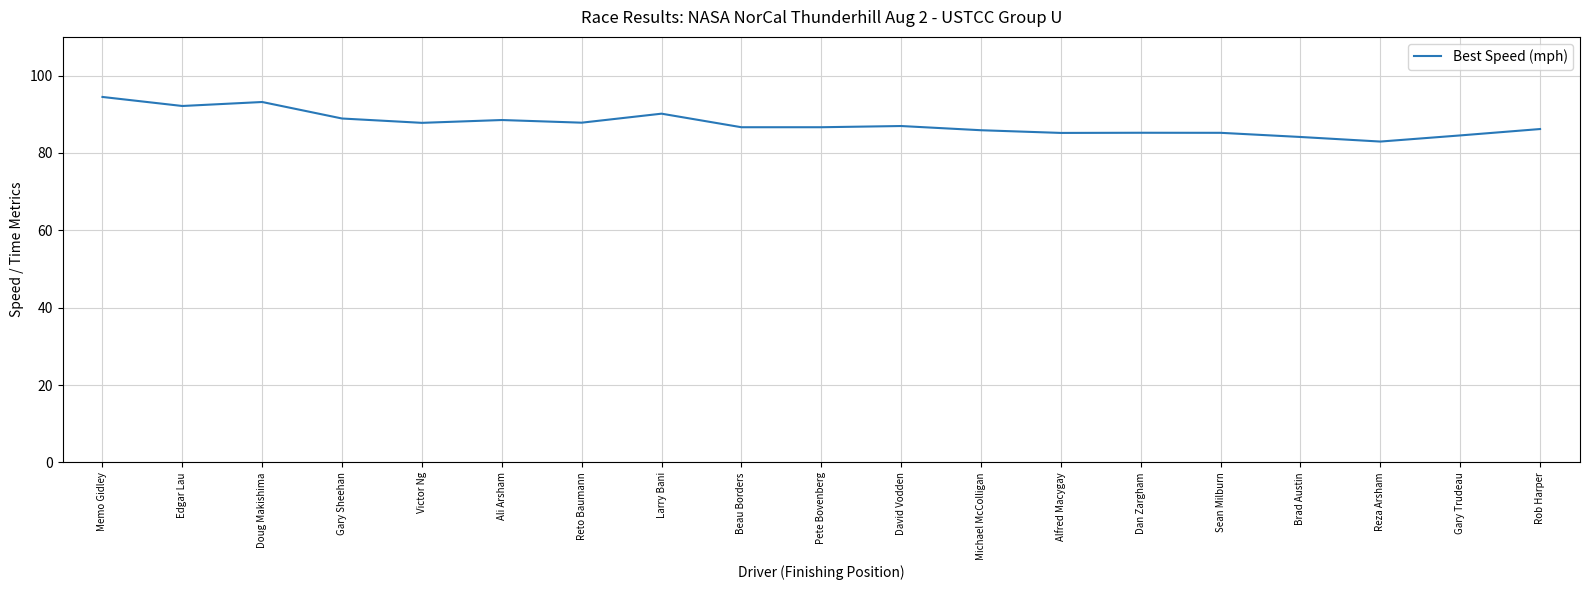

Which category has the highest value across all series?

Memo Gidley